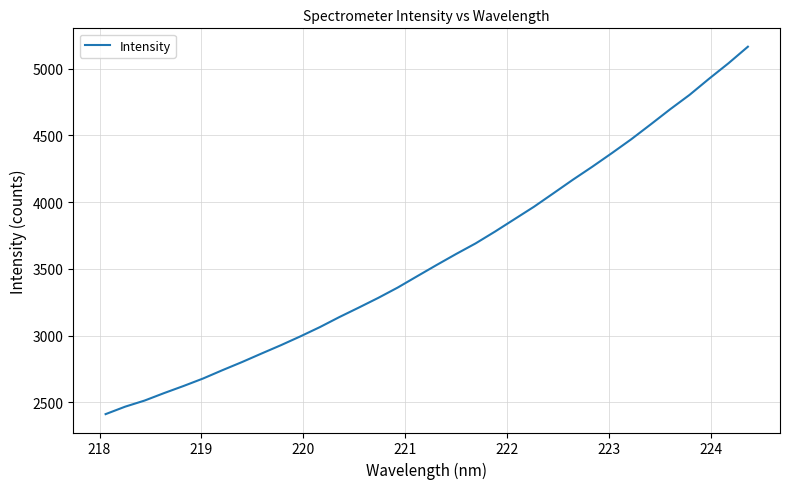

What is the difference between the maximum and minimum values?

2752.7